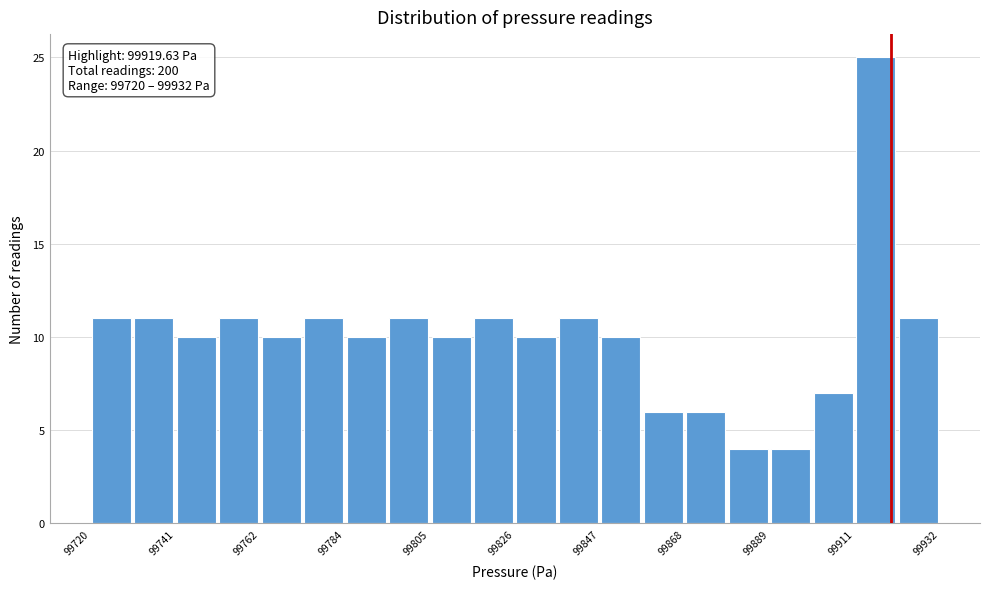

Read against the x-axis, roughly where is the centre of the tallest bar?

99915